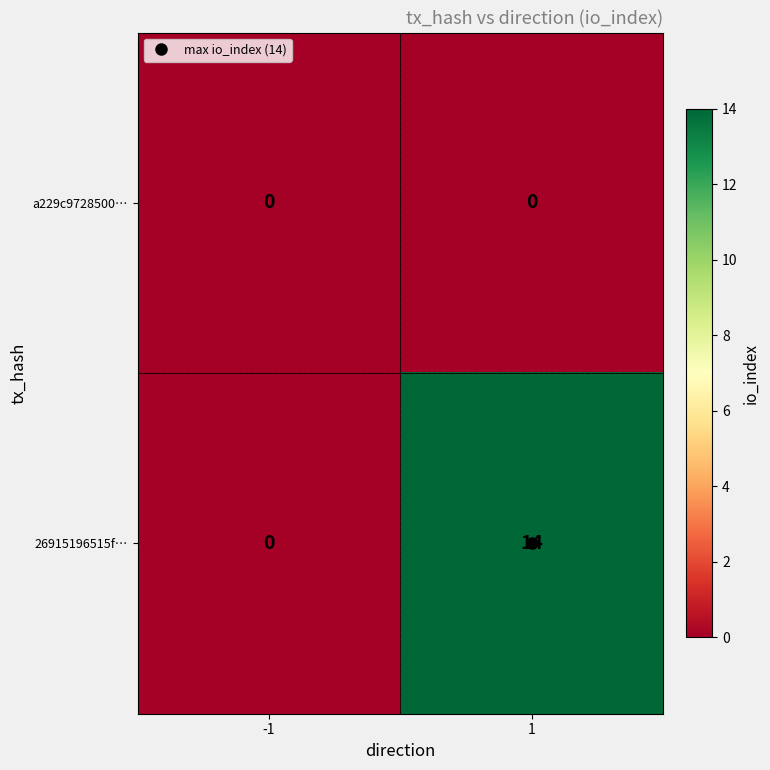

At how many categories does at least one series exceed 9?

1